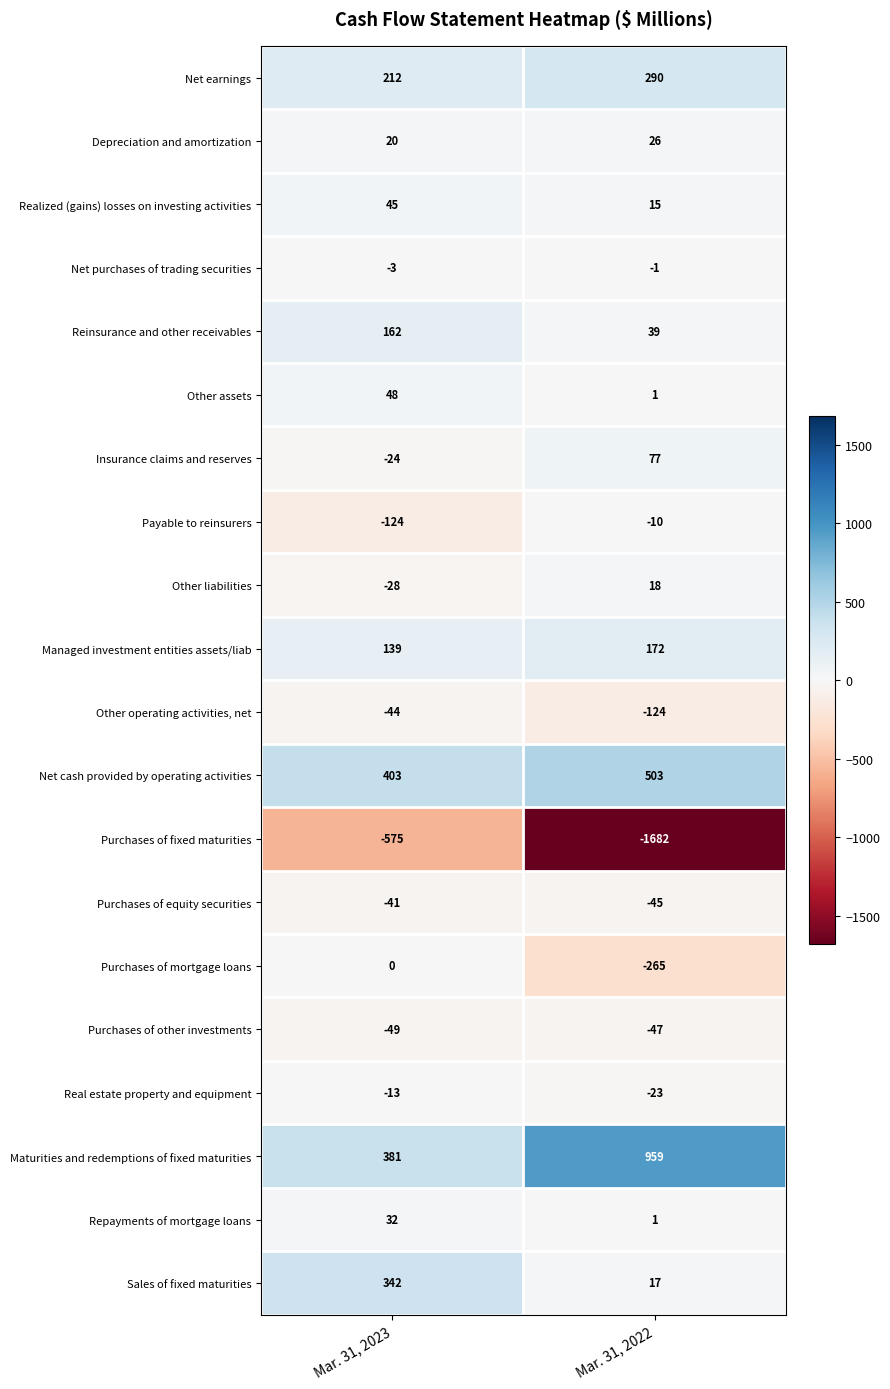

The Other assets series shows 2 at Mar. 31, 2022. True or false?

False